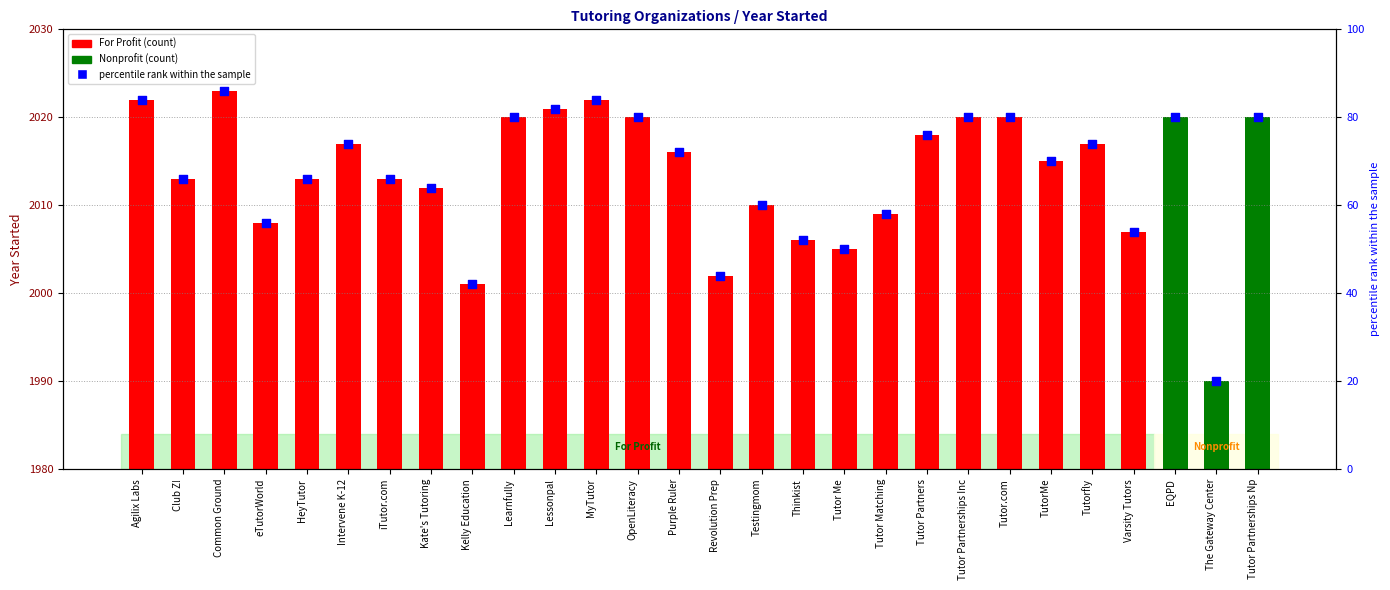

What is the change in value from OpenLiteracy to Tutor Matching?

-22.0